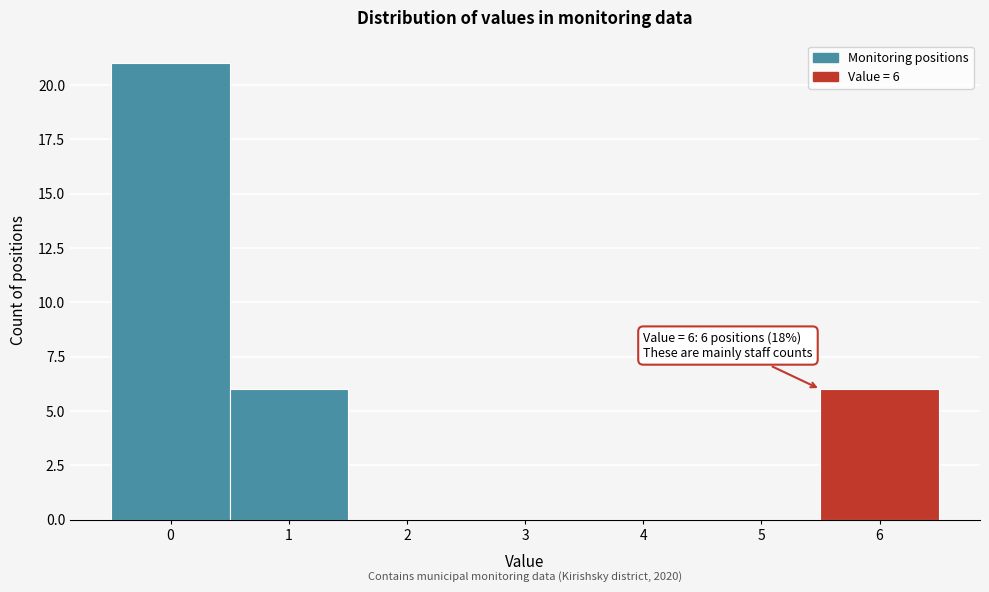

Reading right to left, list all the values displayed in this chart.

6=6	5=0	4=0	3=0	2=0	1=6	0=21